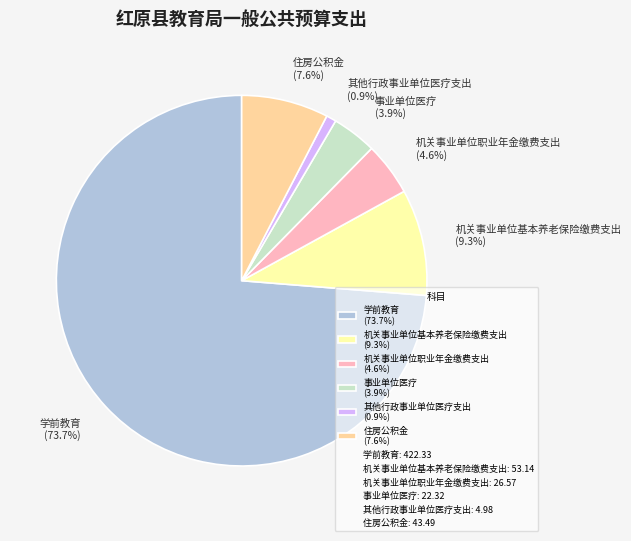

What is the total percentage of 机关事业单位职业年金缴费支出 and 机关事业单位基本养老保险缴费支出?

13.9%